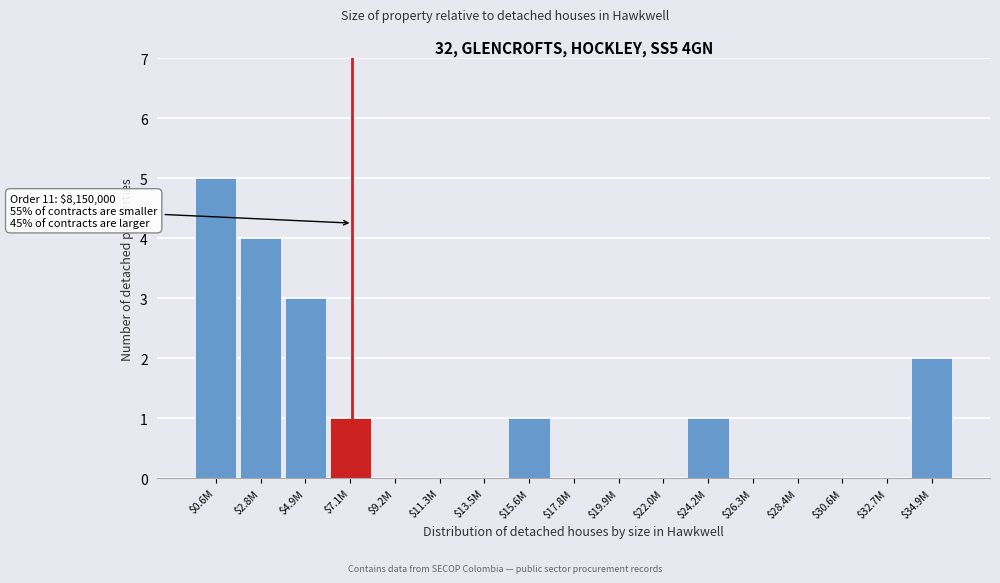

At which category does the chart reach its peak across all series?

$0.6M